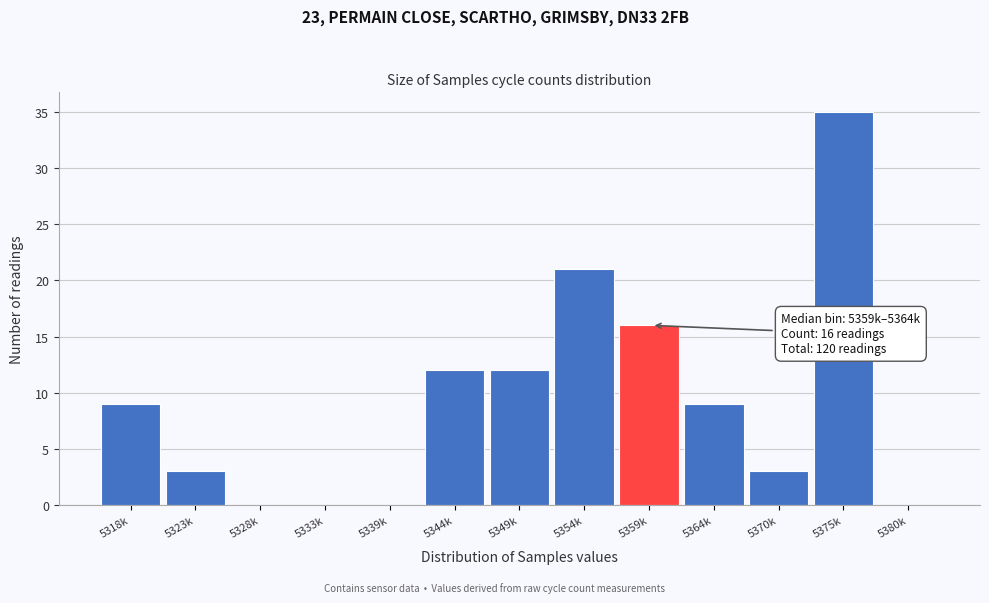

Reading right to left, extract all data points from this chart.

5380k=0	5375k=35	5370k=3	5364k=9	5359k=16	5354k=21	5349k=12	5344k=12	5339k=0	5333k=0	5328k=0	5323k=3	5318k=9